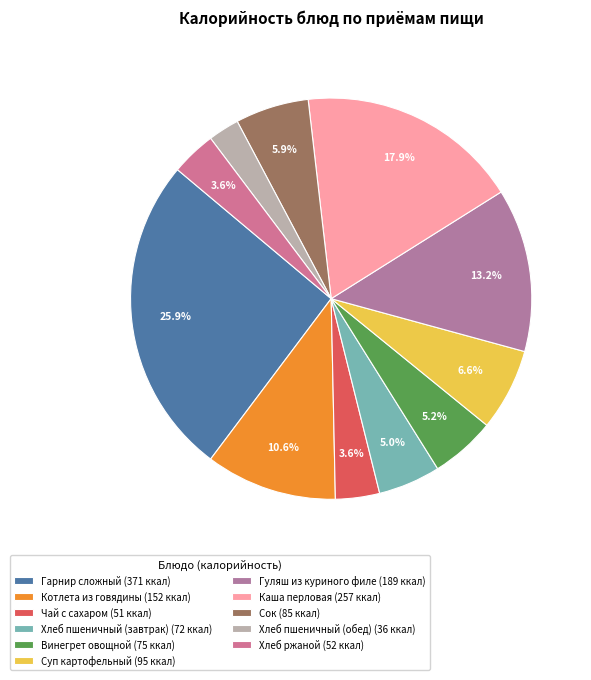

To the nearest percent, what is the difference between the Хлеб пшеничный (обед) and Хлеб пшеничный (завтрак) slice percentages?

3%